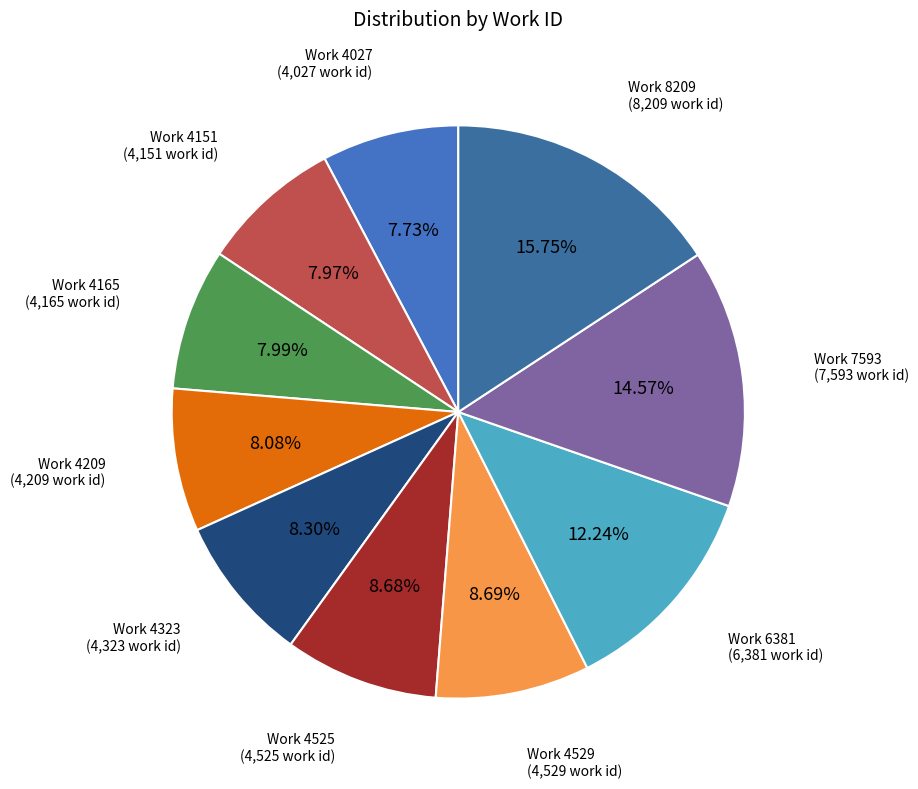

Count the number of slices in the pie.

10